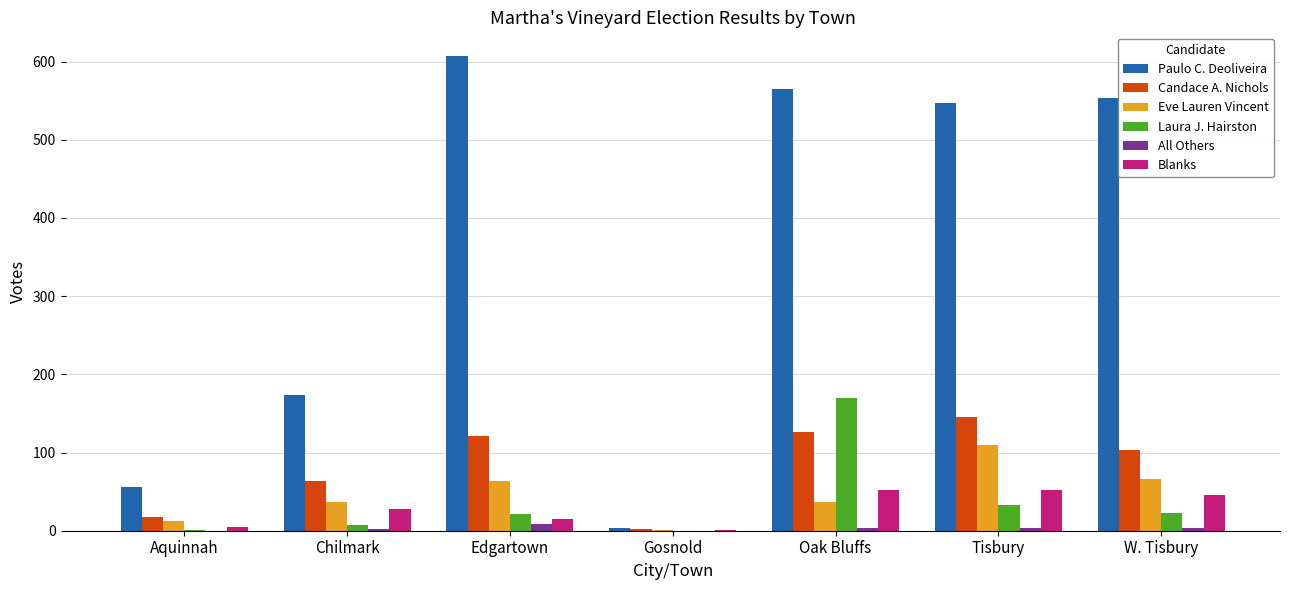

Between Aquinnah and Chilmark, which series saw the biggest shift?

Paulo C. Deoliveira